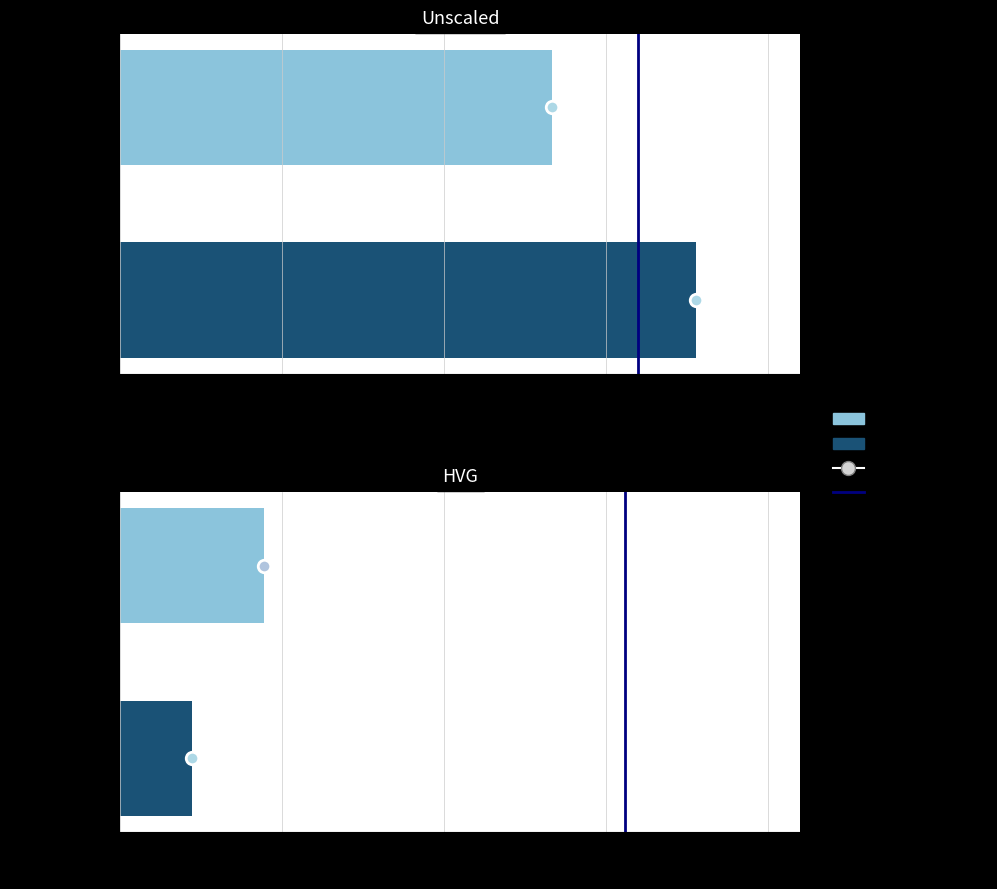

Which has a higher value, 0.25 or 0.00?

0.25